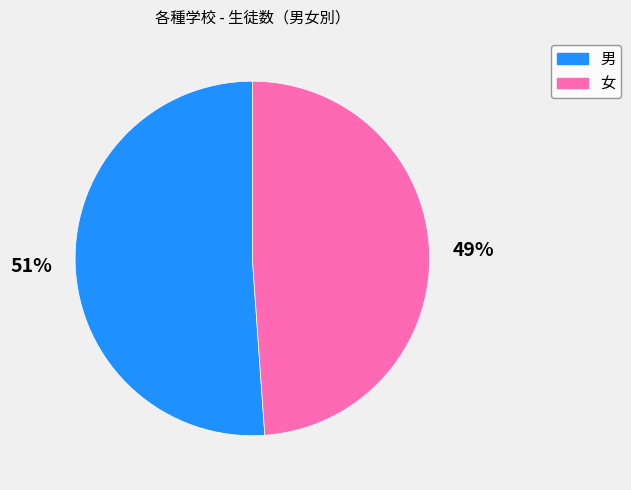

To the nearest percent, what percentage of the pie is 女?

49%